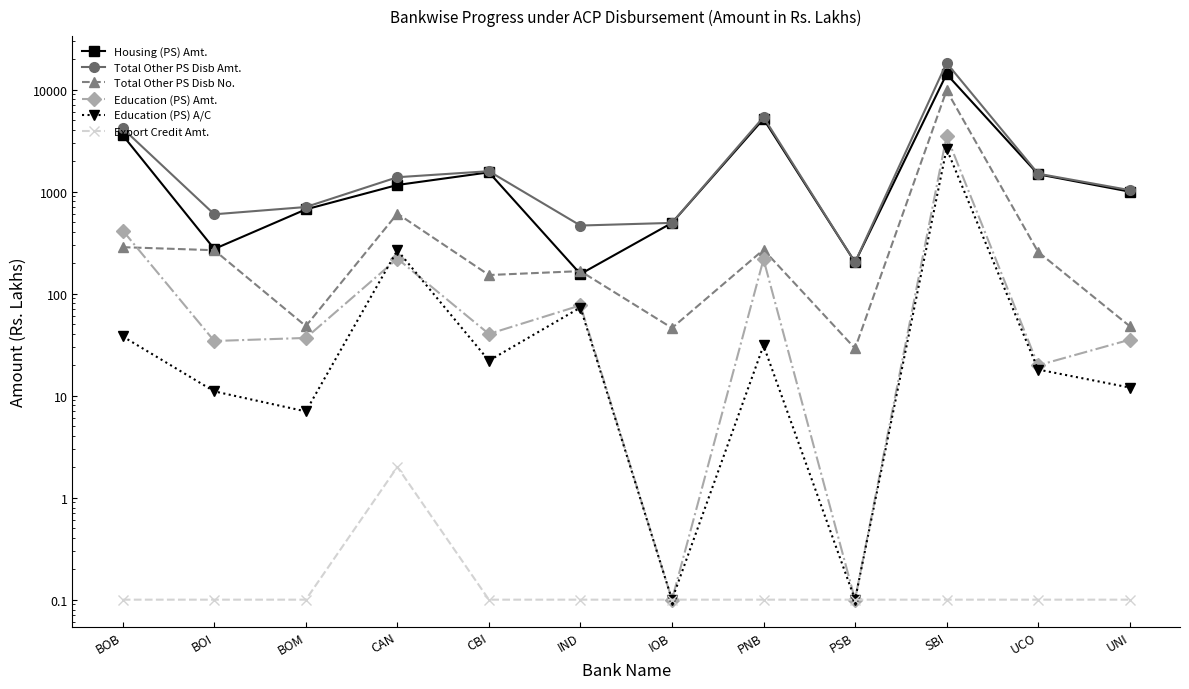

Does the chart have visible grid lines?

No